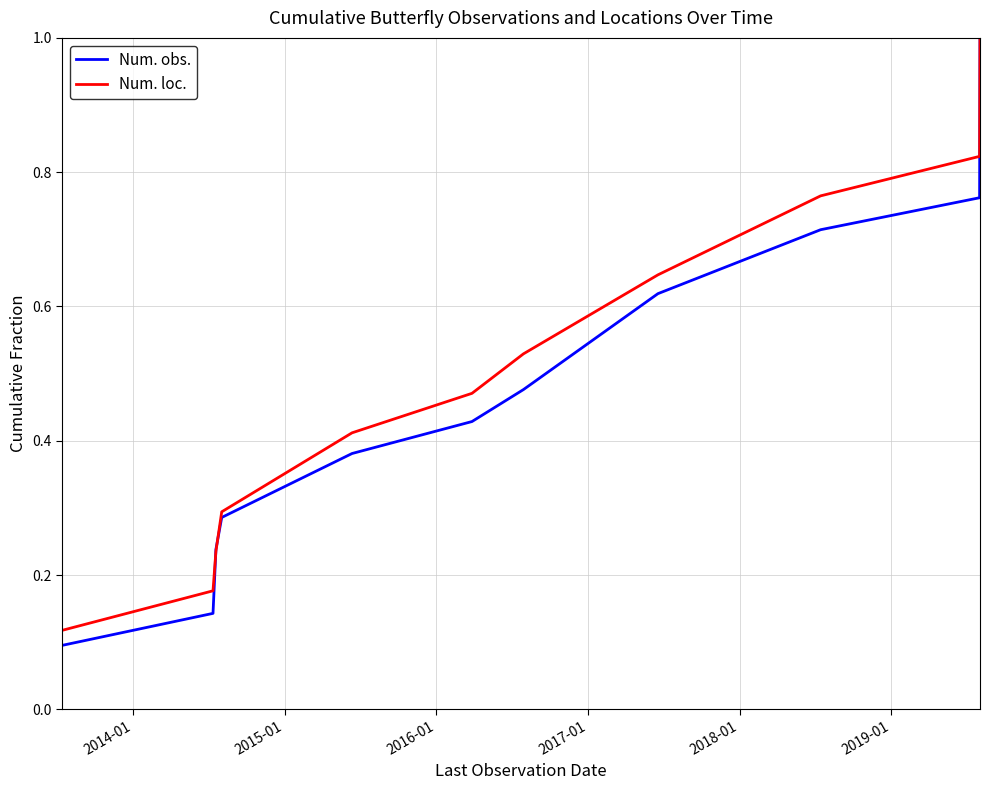

What is the highest value of the Num. loc. series?

1.0